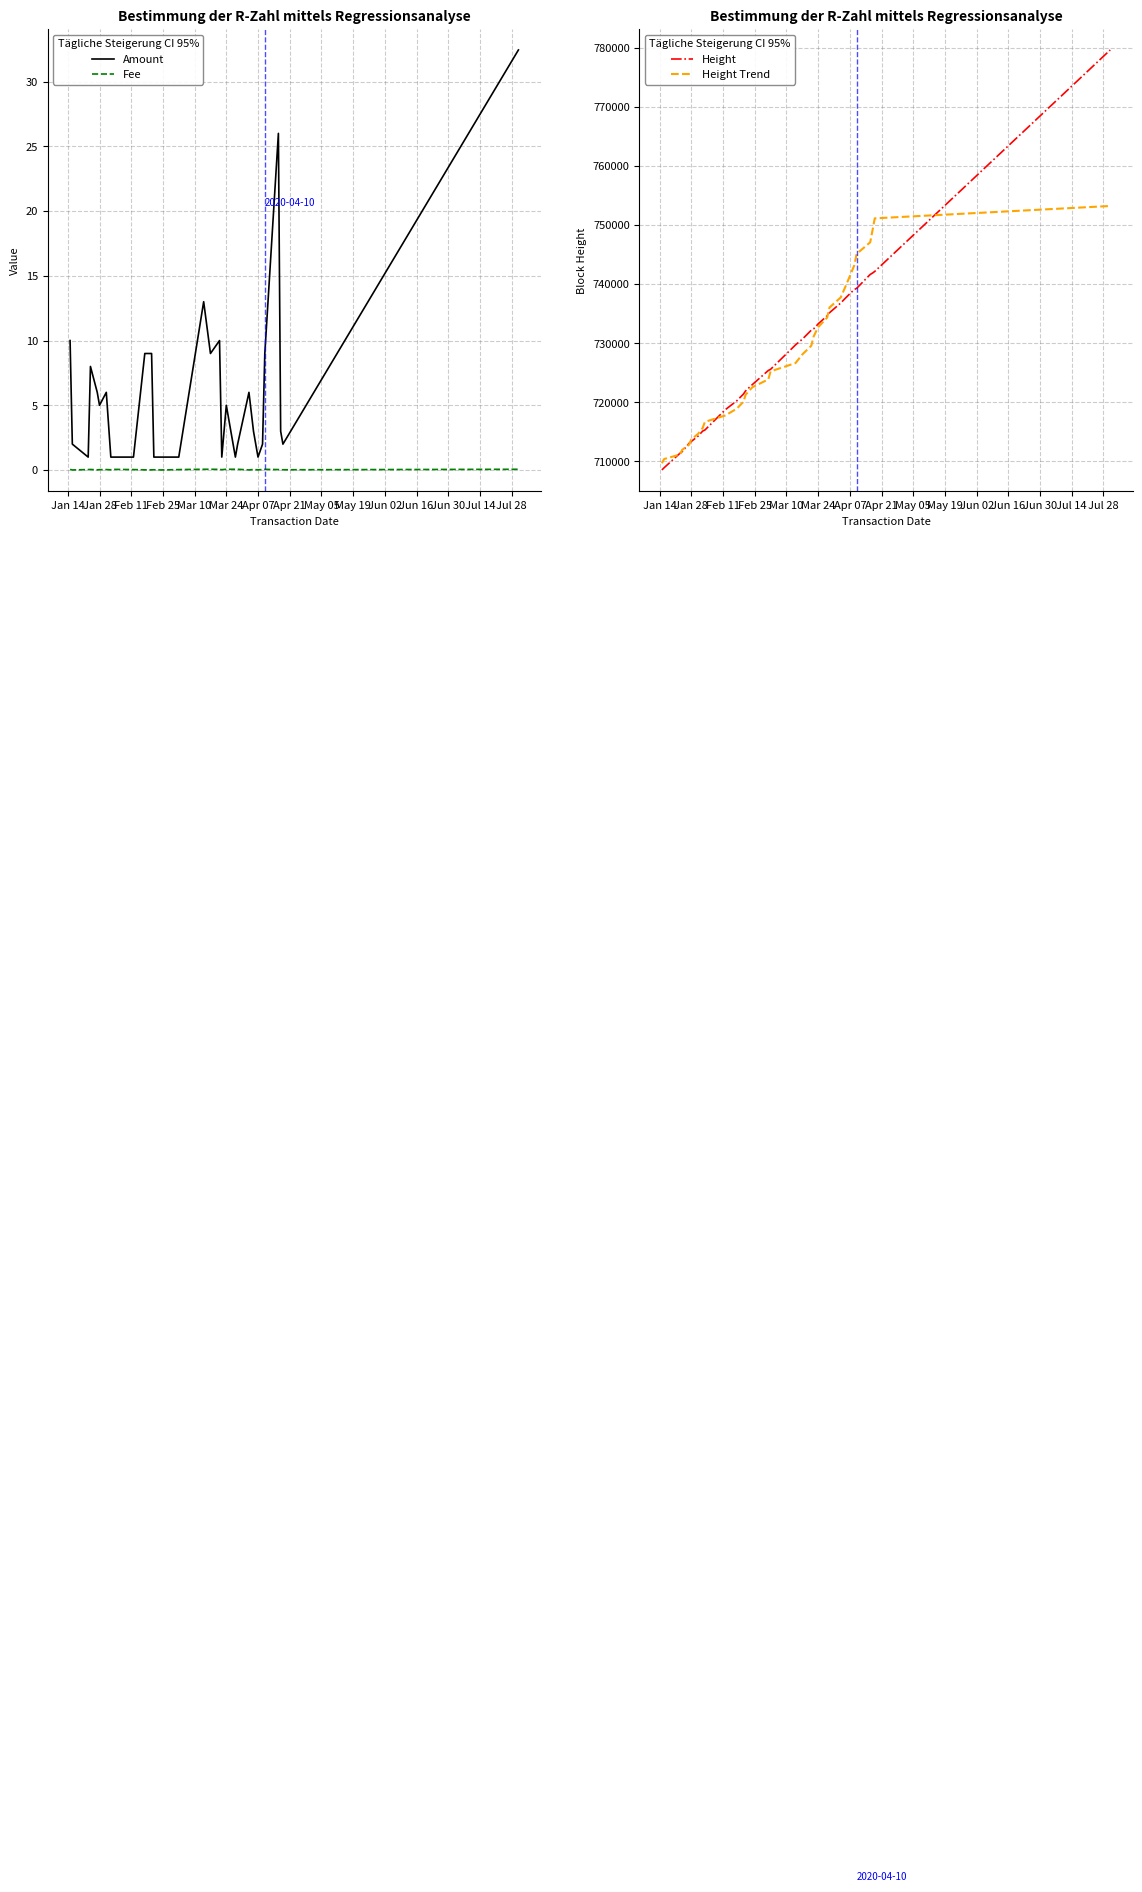

How many interior local valleys does the Amount series have?

7